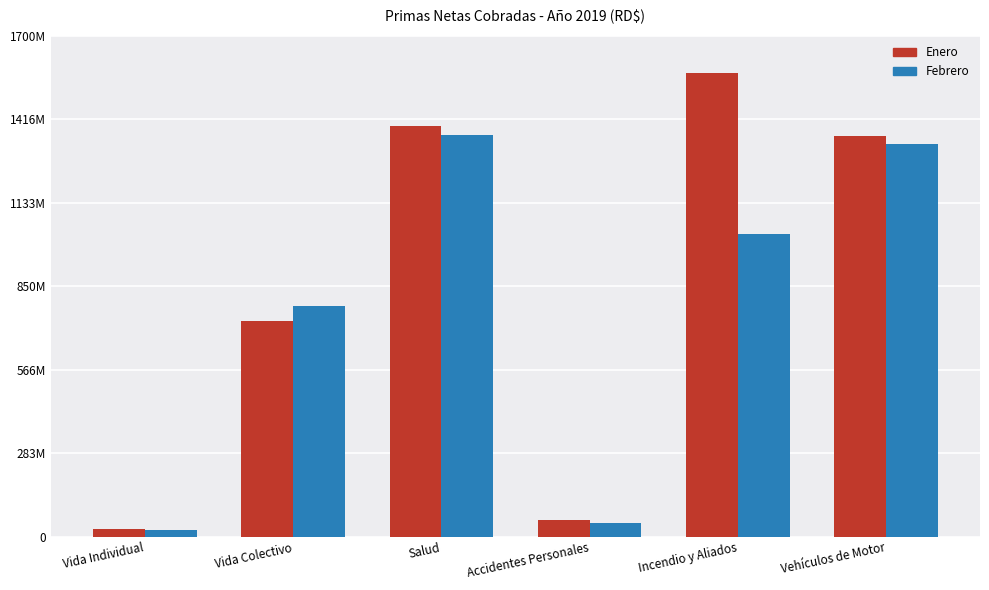

What is the approximate value of Enero at Accidentes Personales?

55215856.1